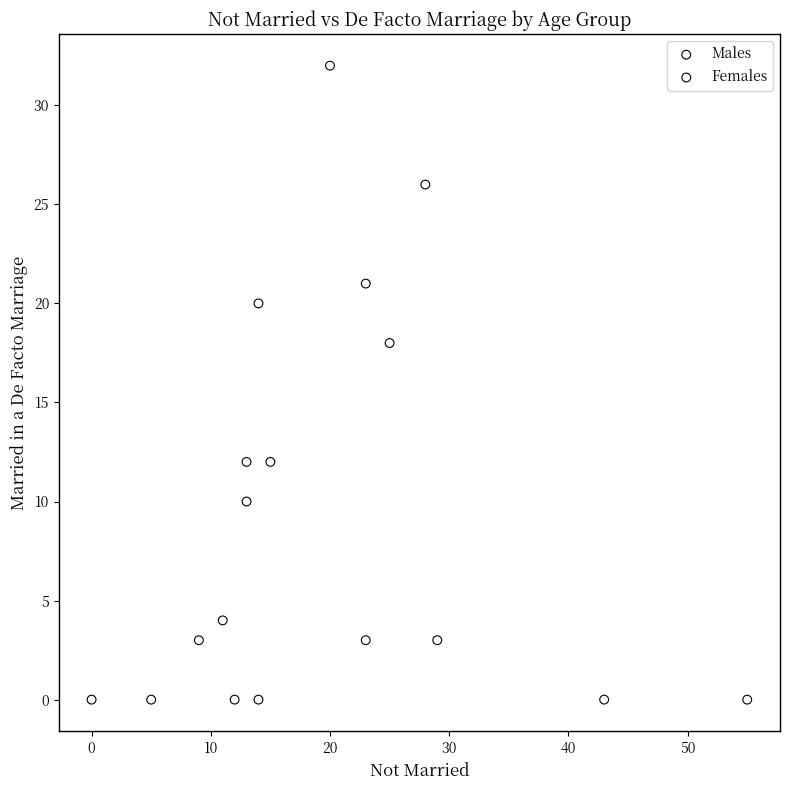

Which series has the widest spread of Y values?

Females